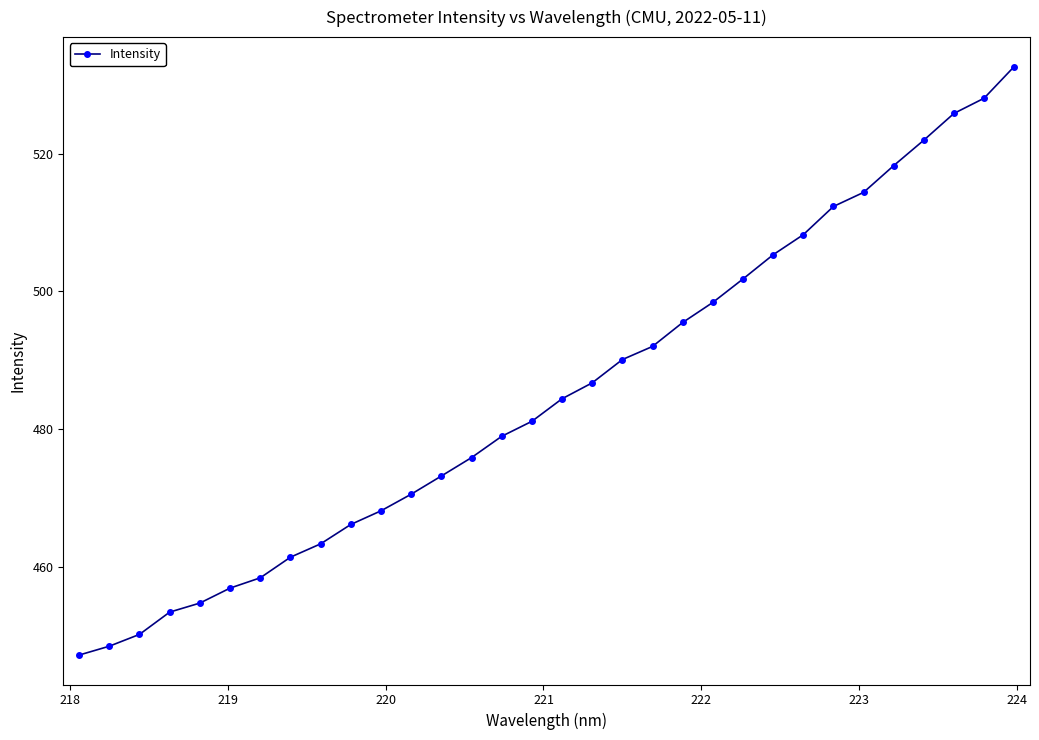

How many distinct data groups are displayed?

1